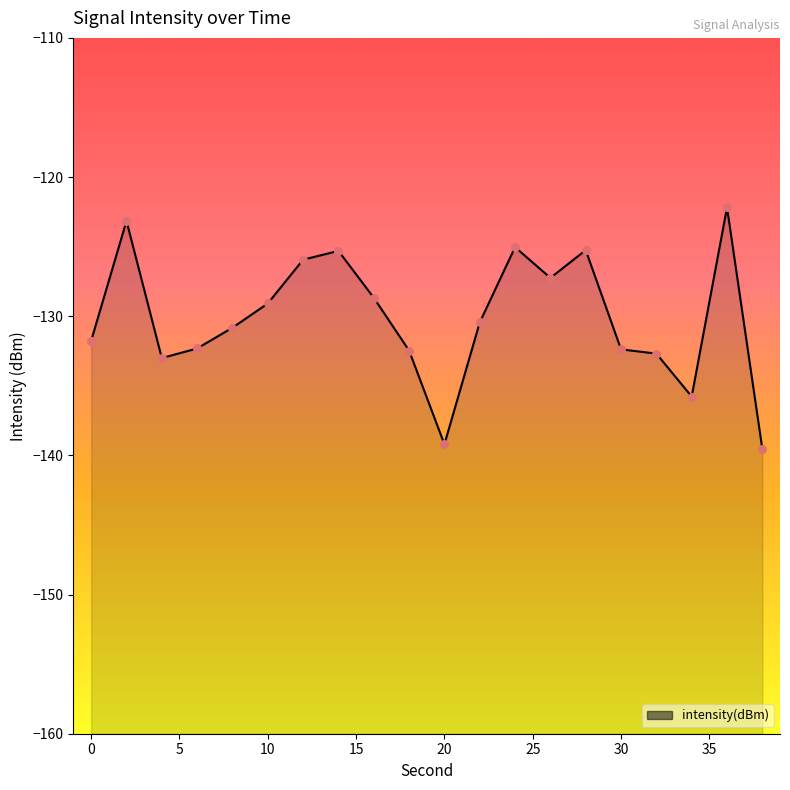

What is the change in value from 6 to 26?

+5.1